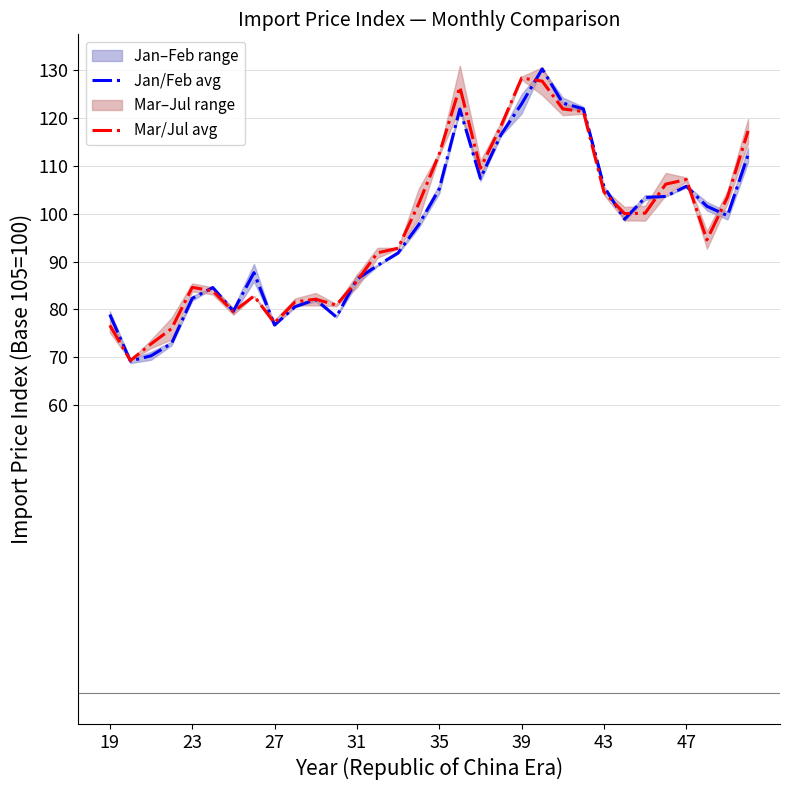

What are all the series names shown in the legend?

Jan/Feb avg, Mar/Jul avg